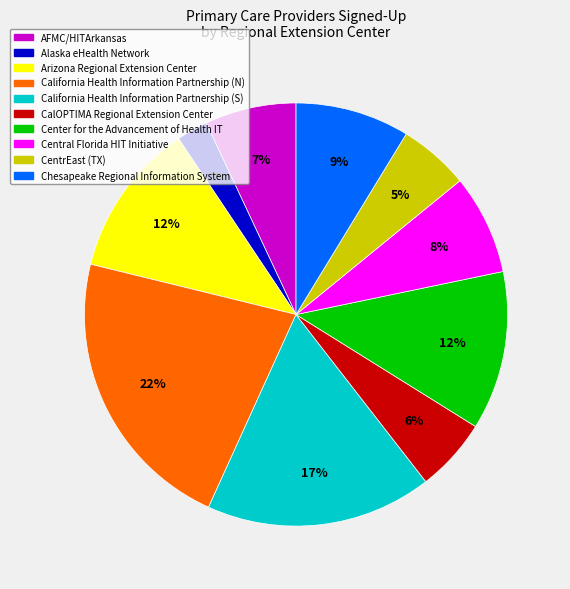

The Chesapeake Regional Information System slice represents 1% of the pie. True or false?

False